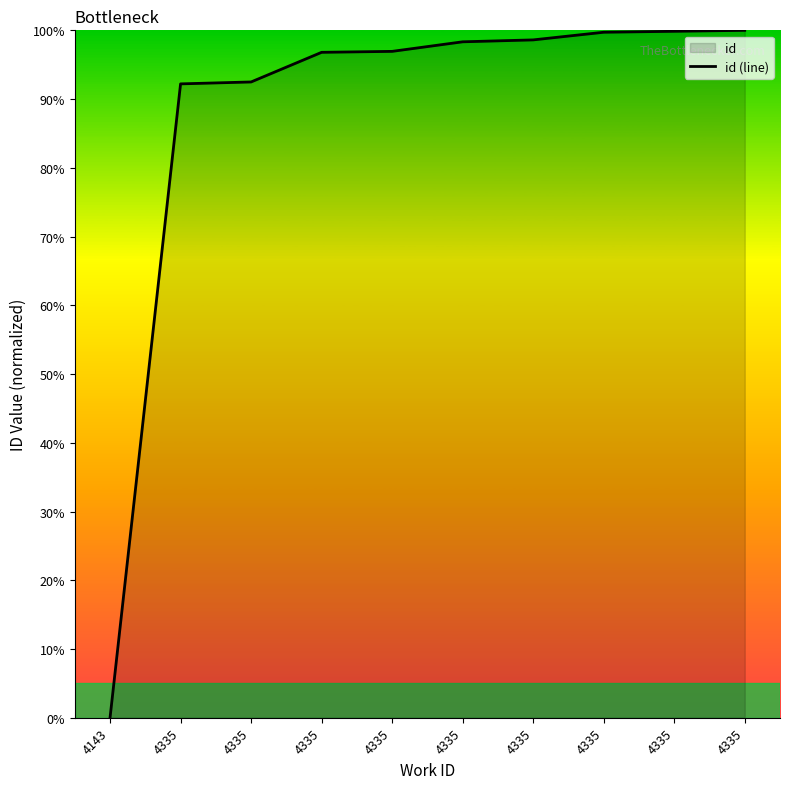

Which has a higher value, 4335 or 4335?

4335